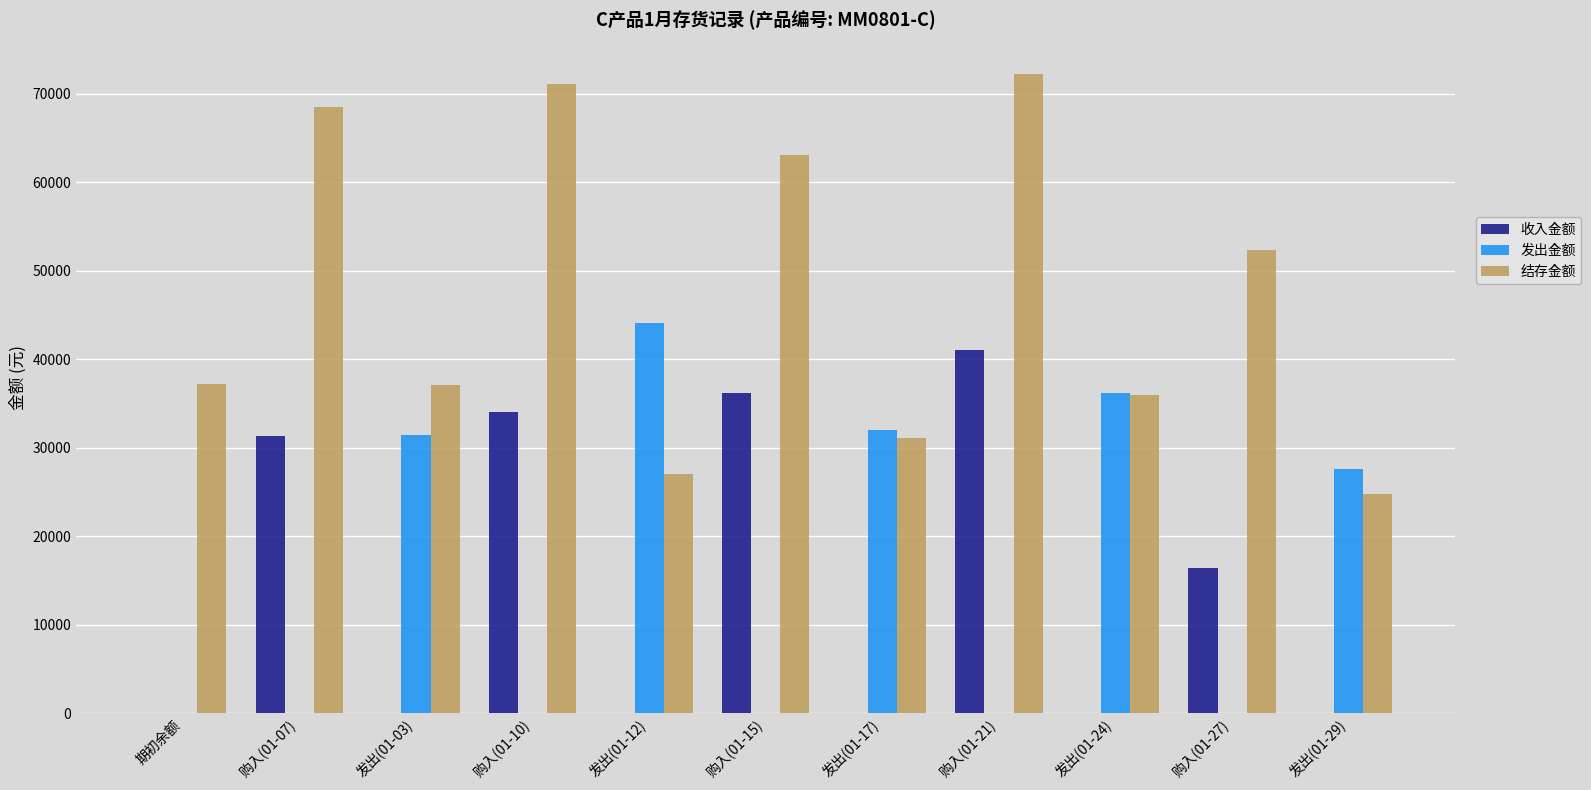

The 收入金额 series shows 36125.0 at 购入(01-15). True or false?

True